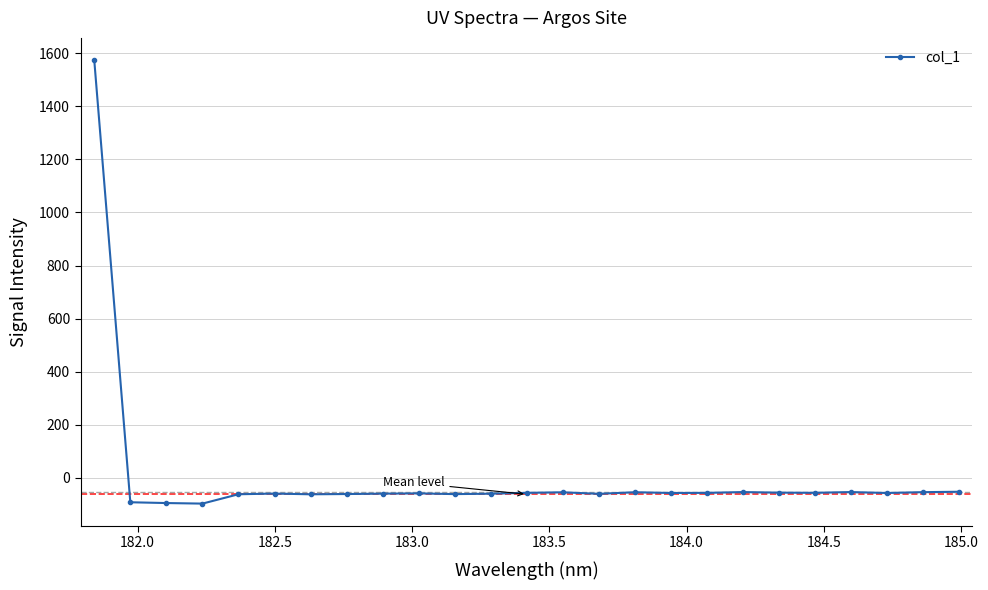

What is the maximum value shown in the chart?

1573.9